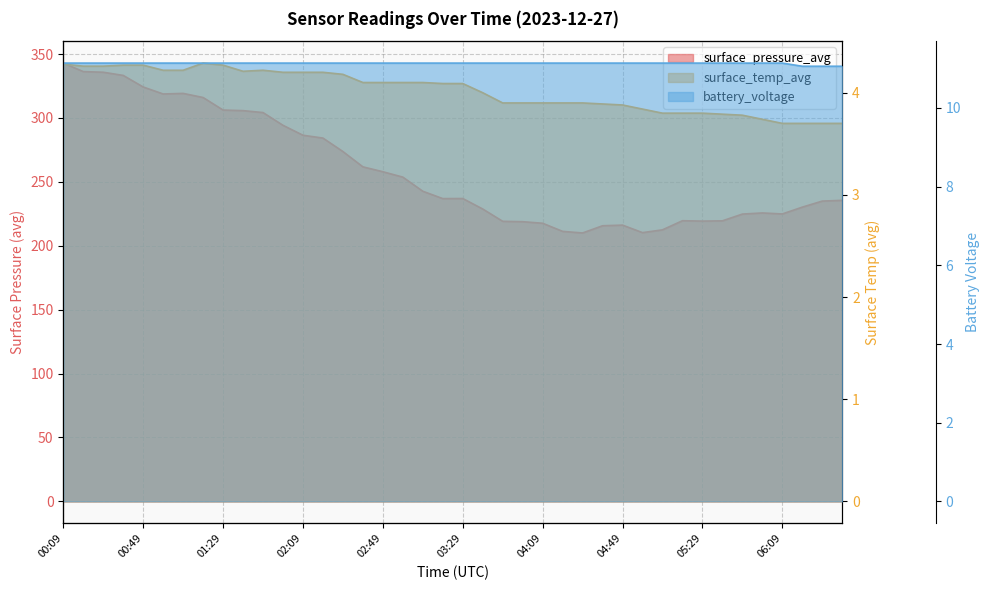

What is the sum of the surface_temp_avg values at 02:39 and 04:19?

8.0